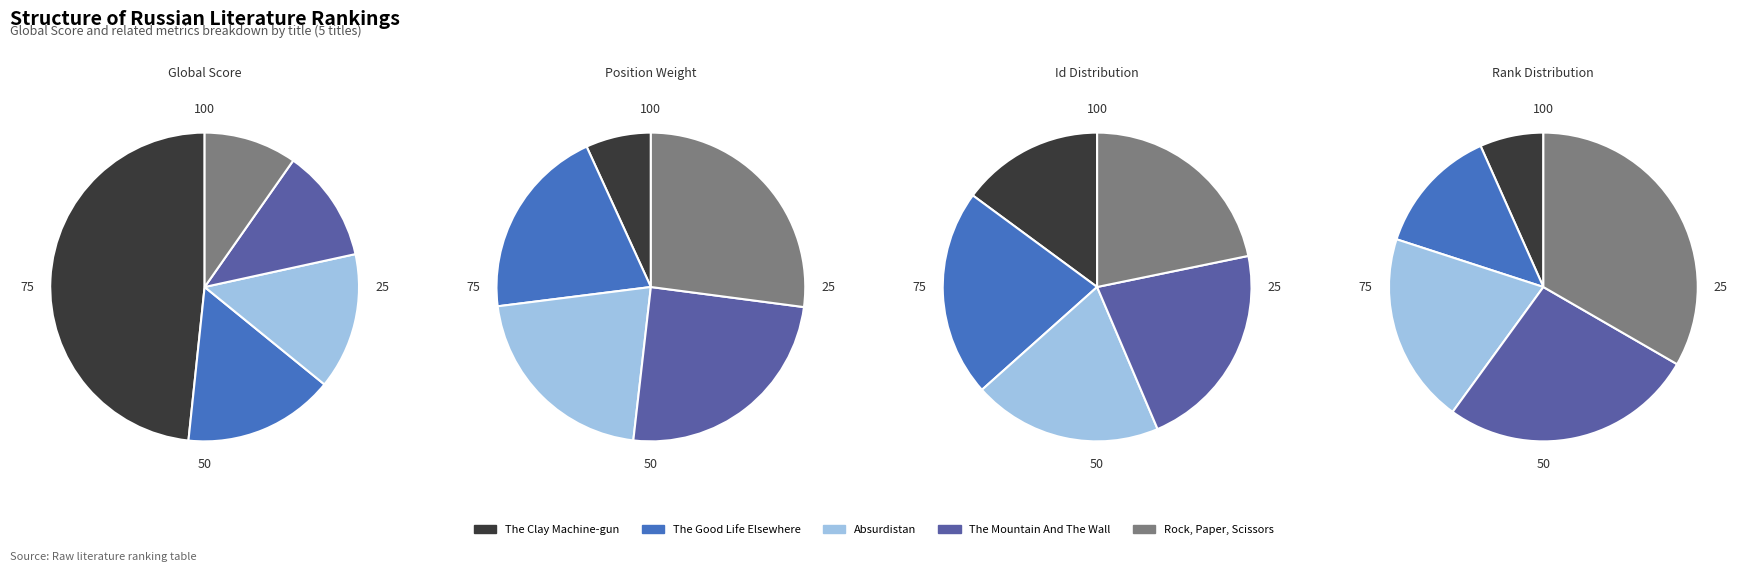

Is there any slice that represents more than half of the pie?

No